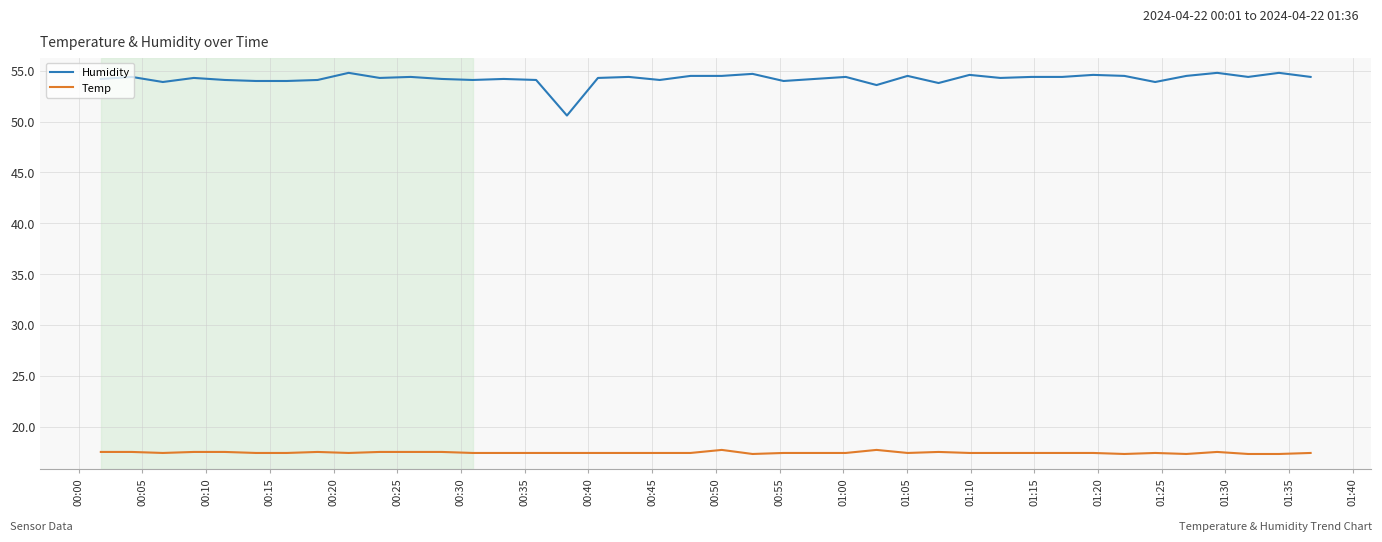

What is the maximum value for Humidity?

54.8